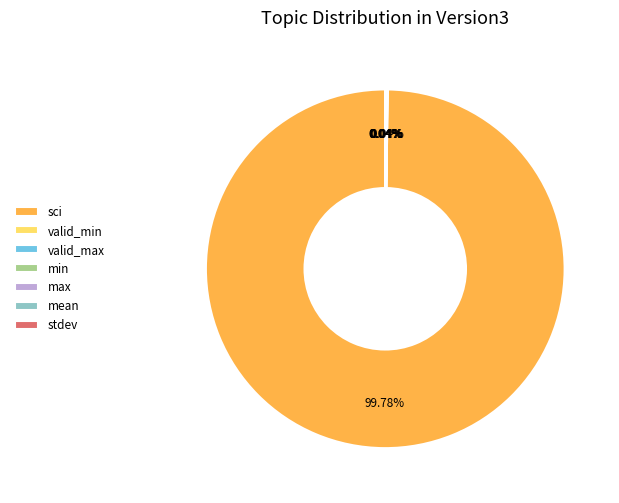

Does any single category account for the majority?

Yes